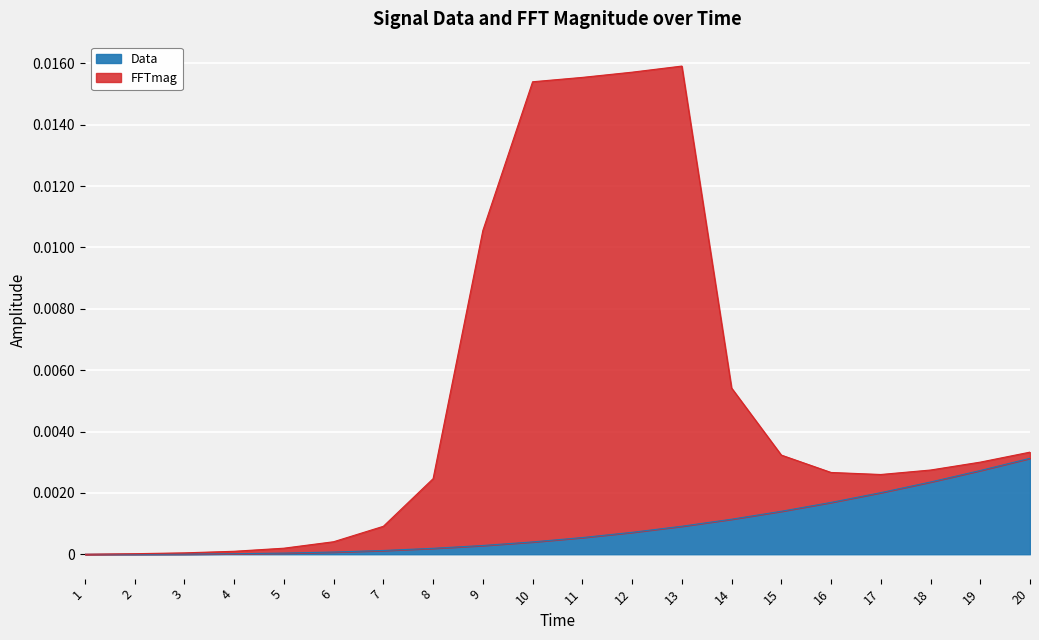

Which label corresponds to the smallest value in the chart?

1